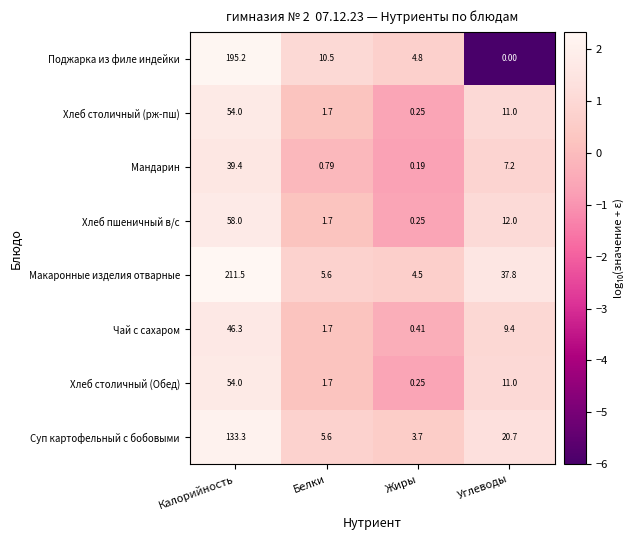

Which series has the largest total across all categories?

Макаронные изделия отварные